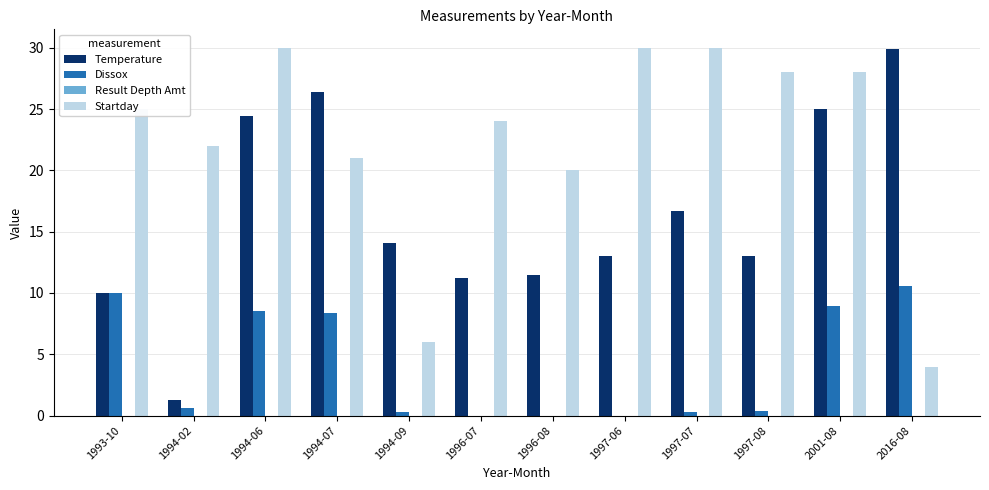

At which label is Startday closest to 17?

1996-08